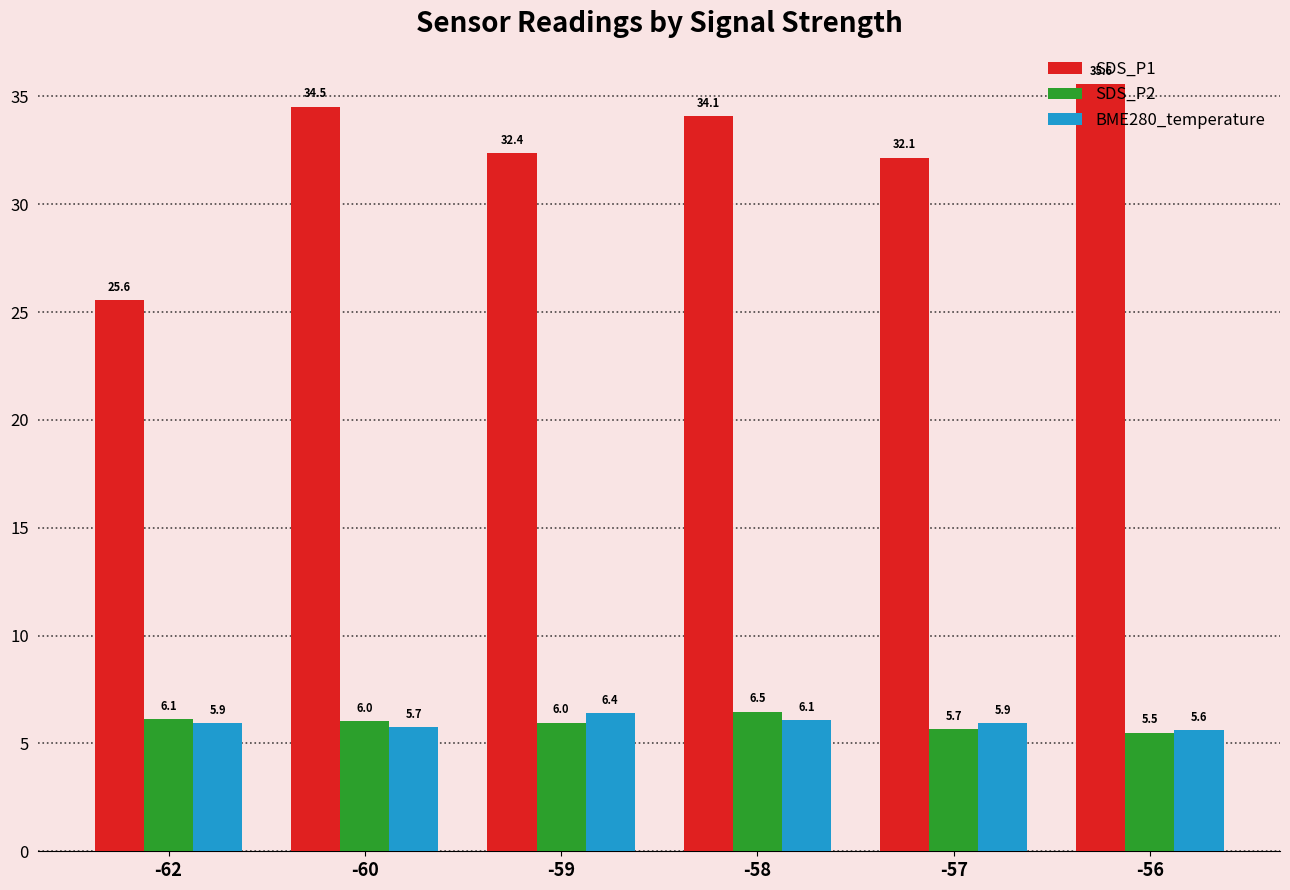

Reading right to left, list all the values displayed in this chart.

SDS_P1: -56=35.6	-57=32.1	-58=34.1	-59=32.4	-60=34.5	-62=25.6
SDS_P2: -56=5.5	-57=5.7	-58=6.5	-59=6.0	-60=6.0	-62=6.1
BME280_temperature: -56=5.6	-57=5.9	-58=6.1	-59=6.4	-60=5.7	-62=5.9